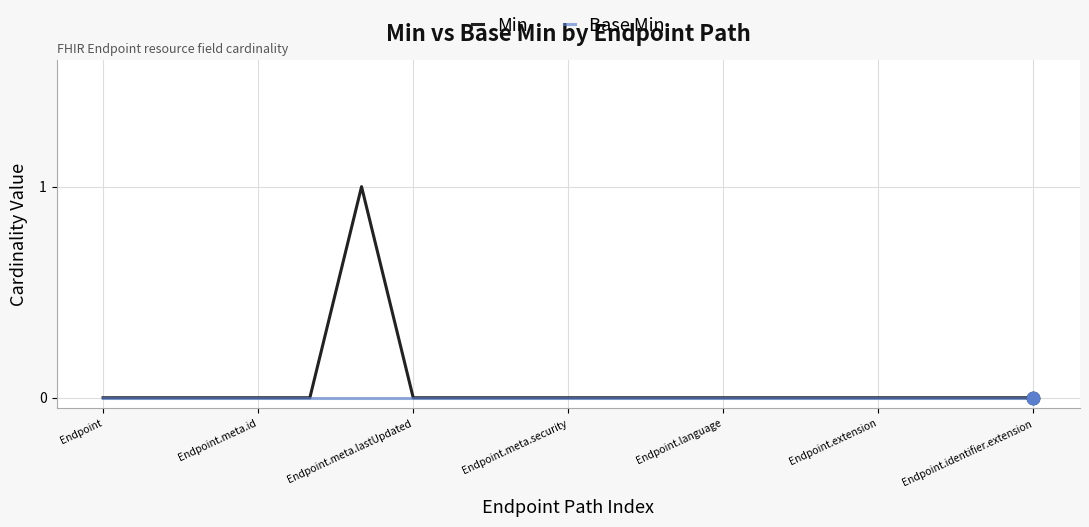

Which series has the largest range (max minus min)?

Min